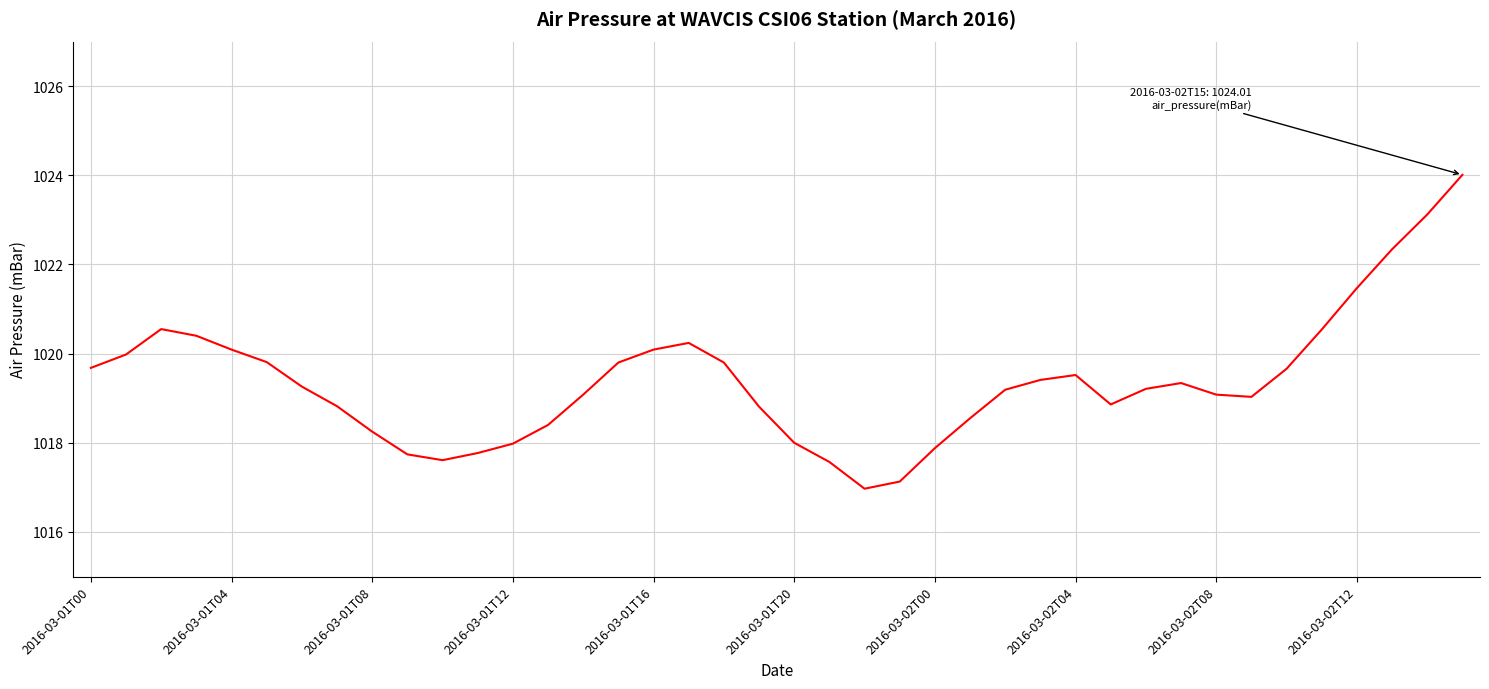

What is the greatest value displayed?

1024.0